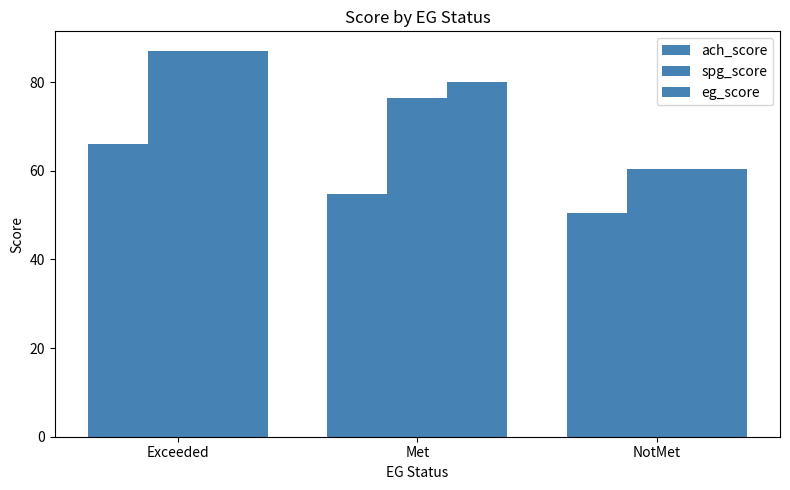

The value of eg_score at Exceeded is 35.3. True or false?

False